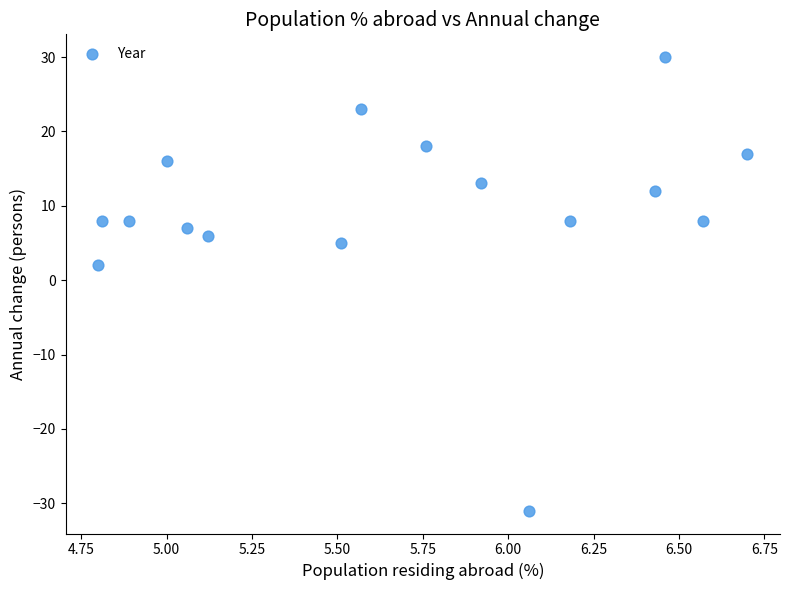

What is the range of Y values (max minus min)?

61